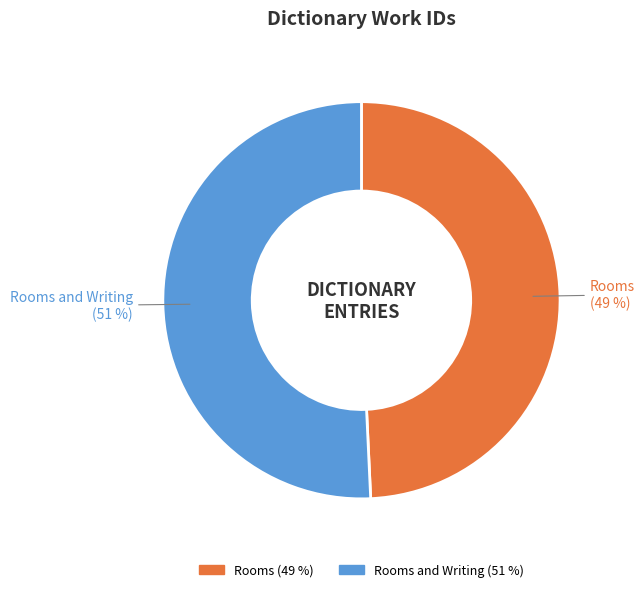

Is there a majority slice in this chart?

Yes